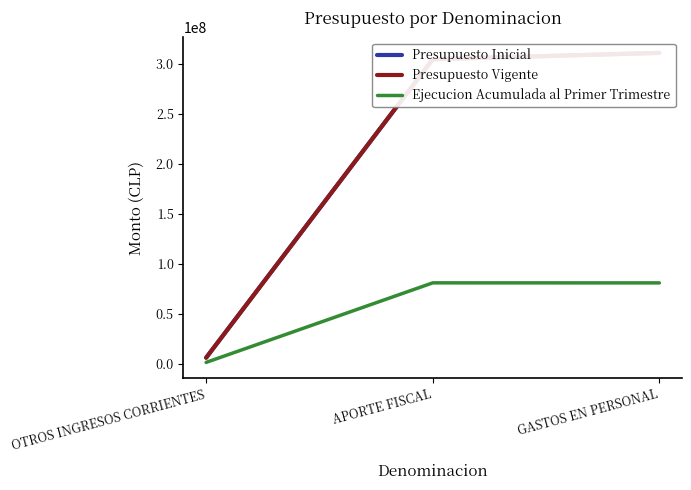

What is the label of the 1st point from the left?

OTROS INGRESOS CORRIENTES